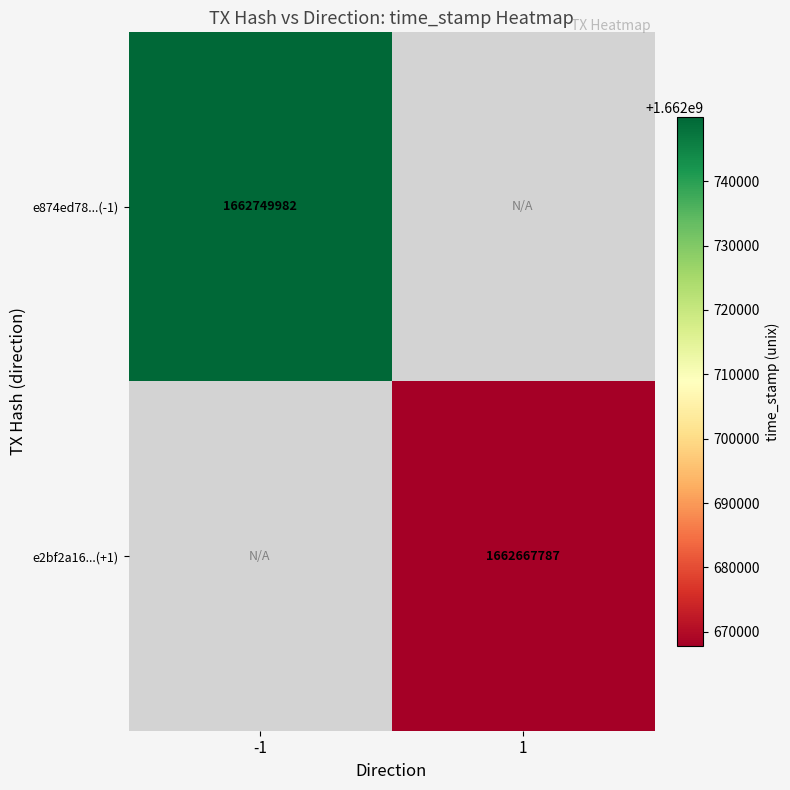

How many series are shown in this chart?

2